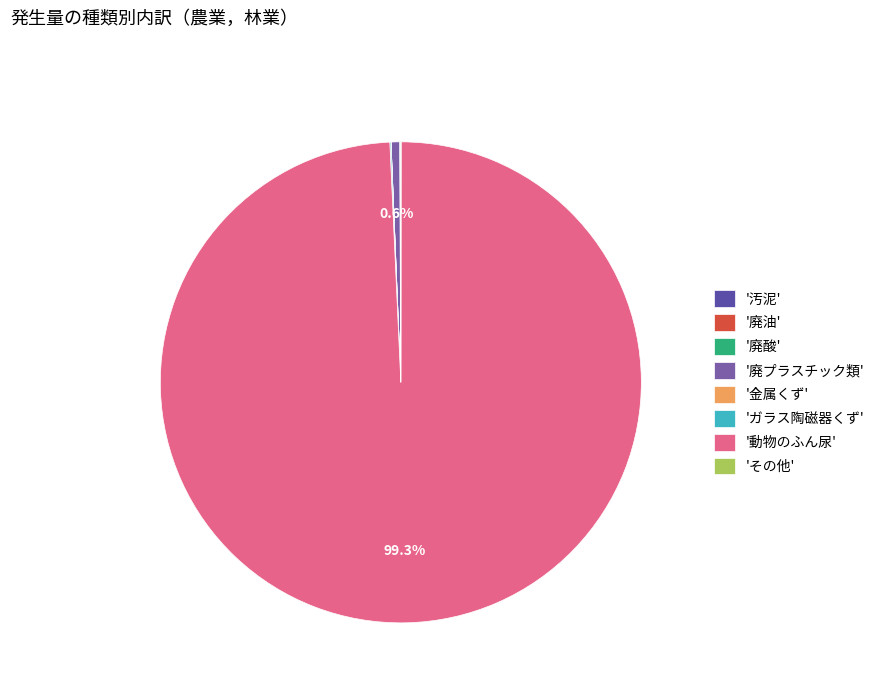

To the nearest percent, what is the difference between the largest and smallest slice percentages?

99%